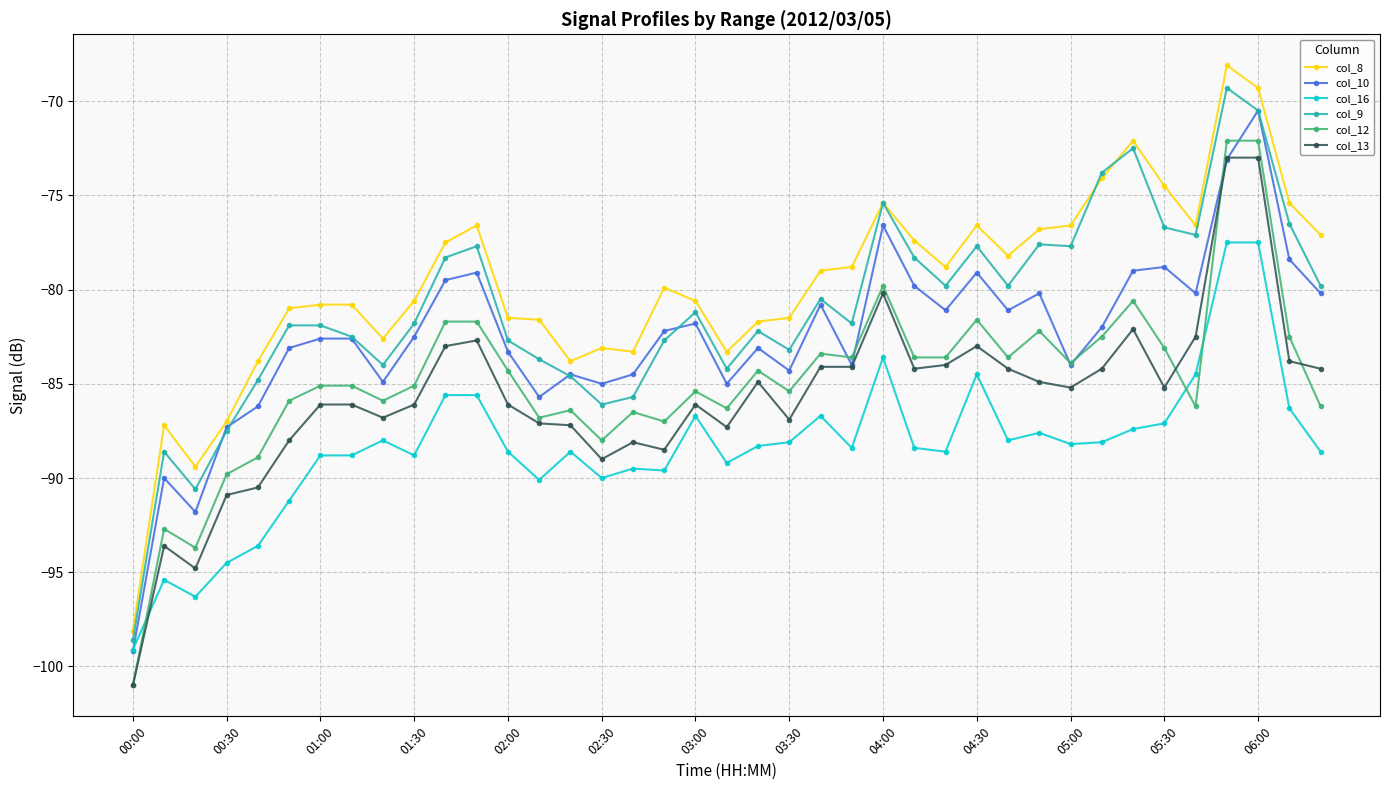

How many data points in col_12 are above -85?

19